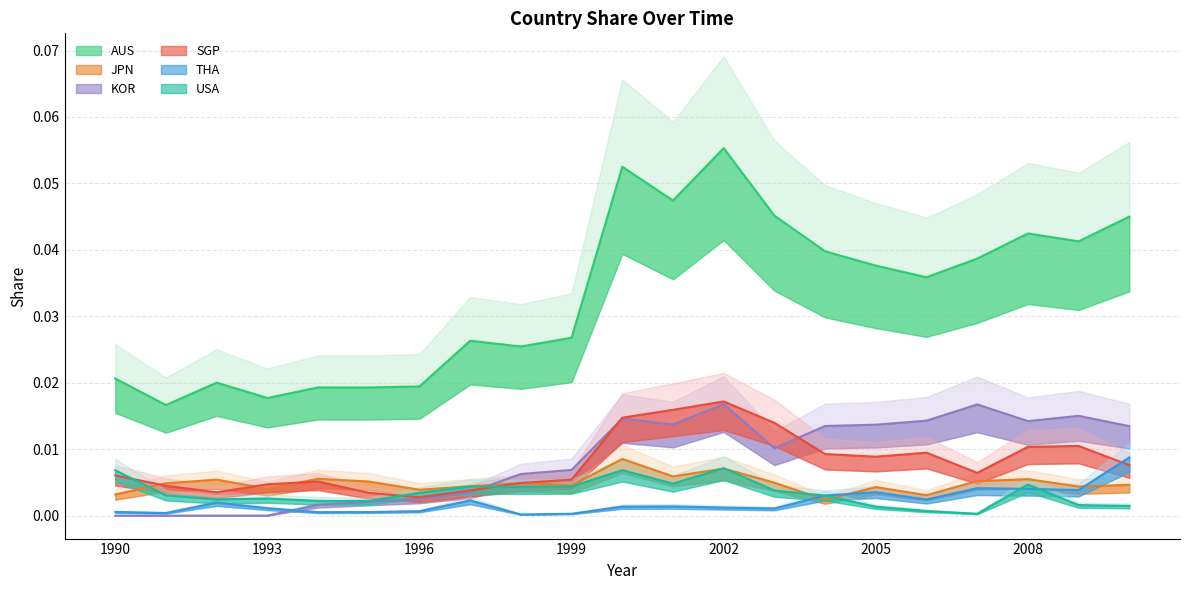

Count the number of data series in this chart.

6